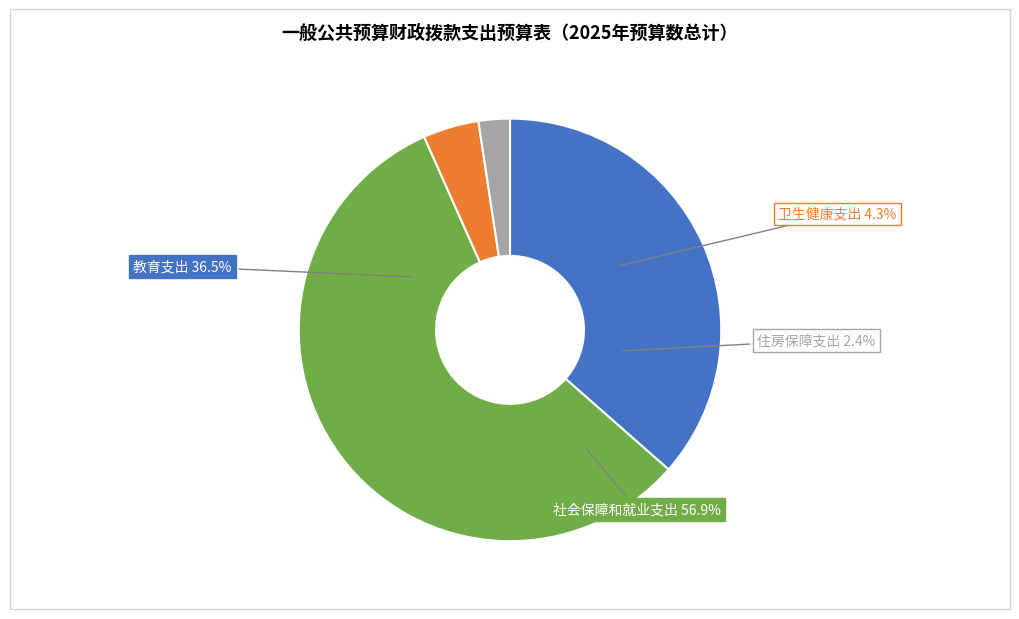

To the nearest percent, what percentage of the pie is 教育支出?

36%